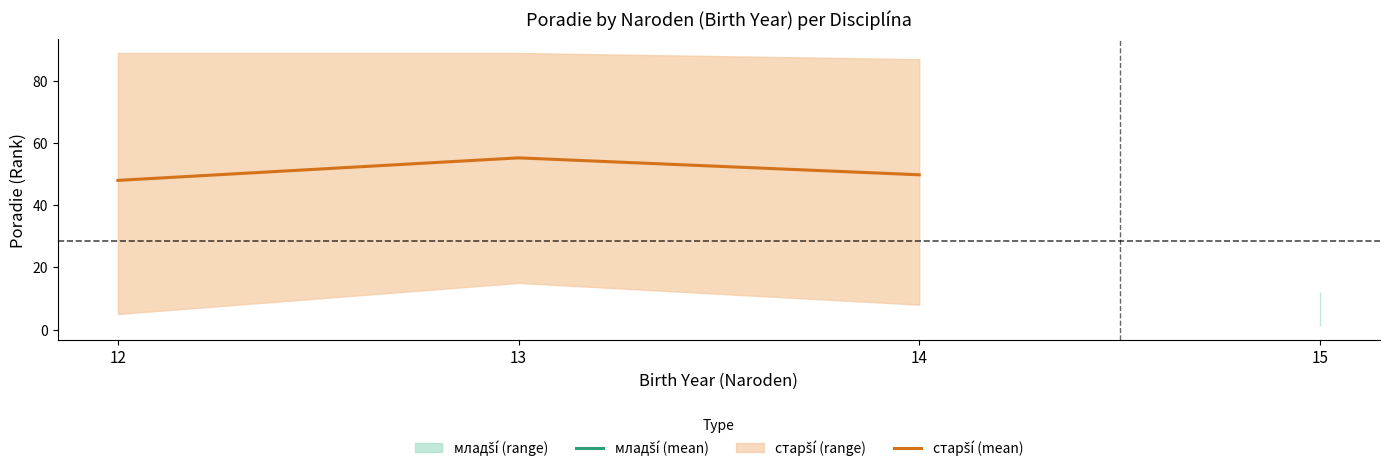

Reading left to right, transcribe all the data shown in this chart.

48.0	55.2	49.8